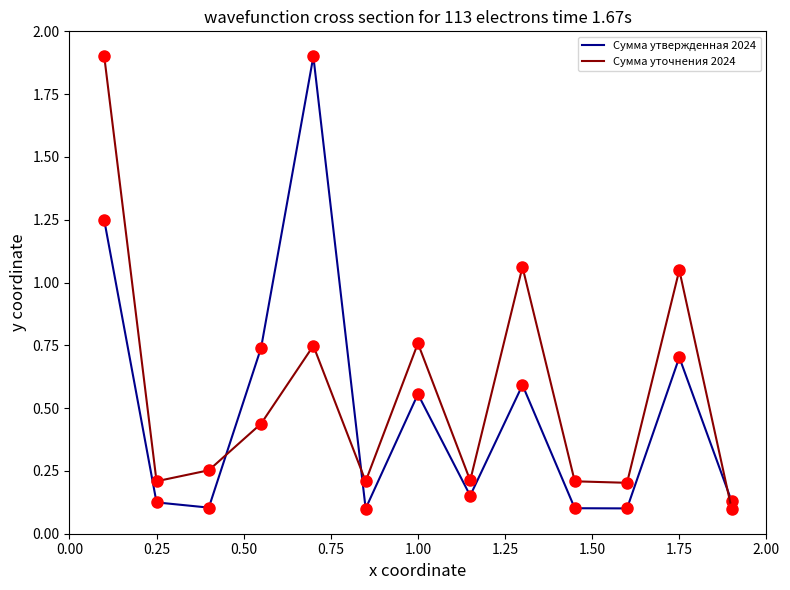

How many lines are shown in the chart?

2